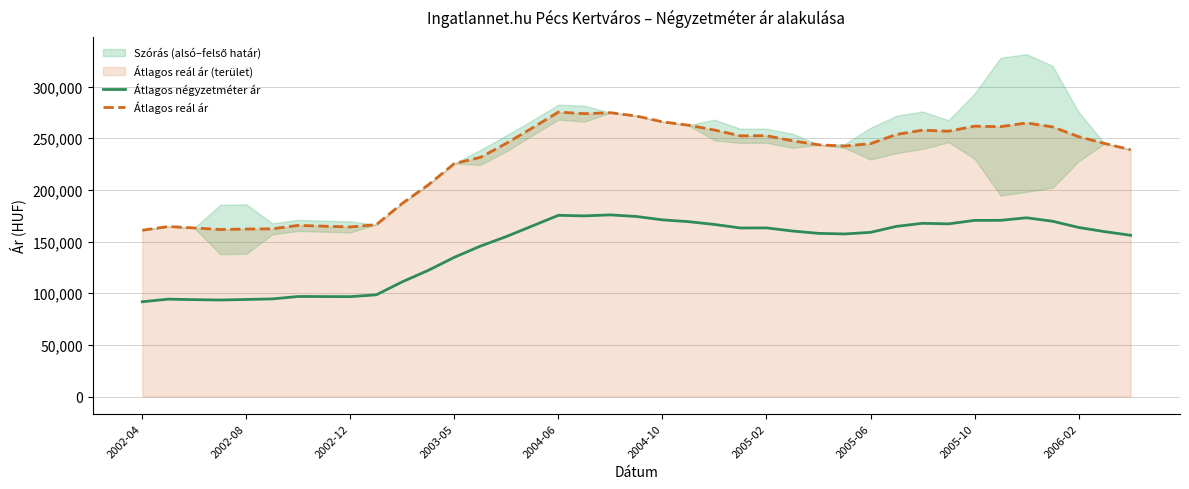

True or false: Átlagos reál ár and Átlagos négyzetméter ár cross at least once.

False